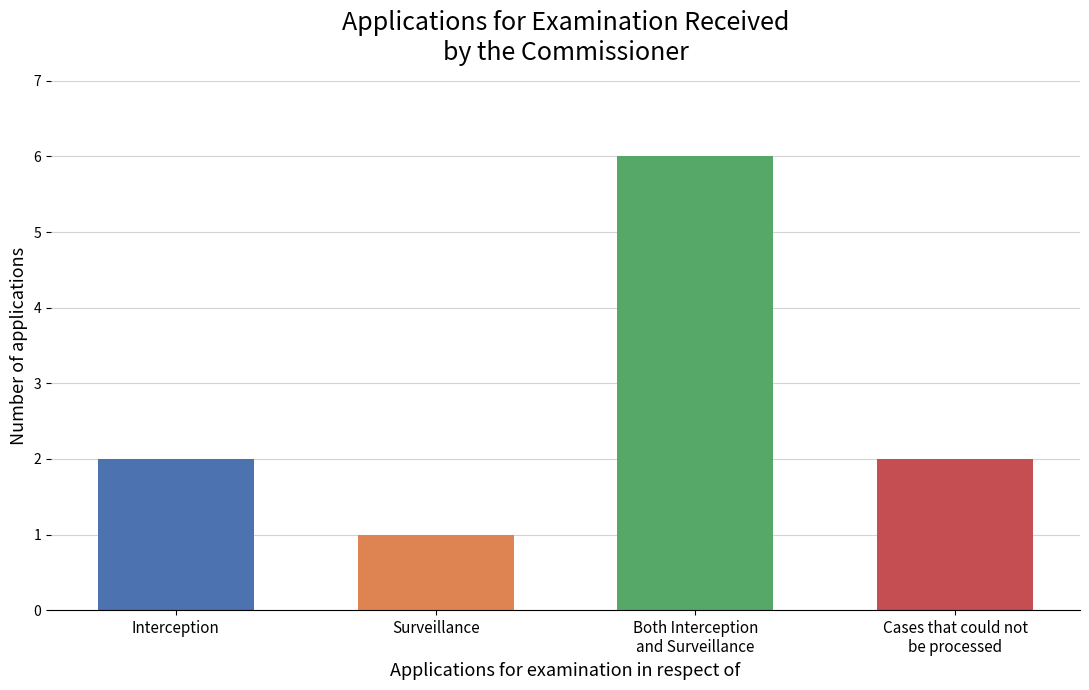

Approximately how many times larger is the value at Both Interception and Surveillance compared to Surveillance?

6.0